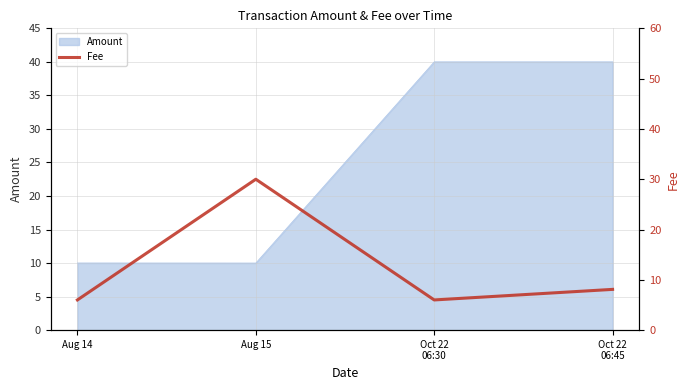

How many data points does each series have?

4